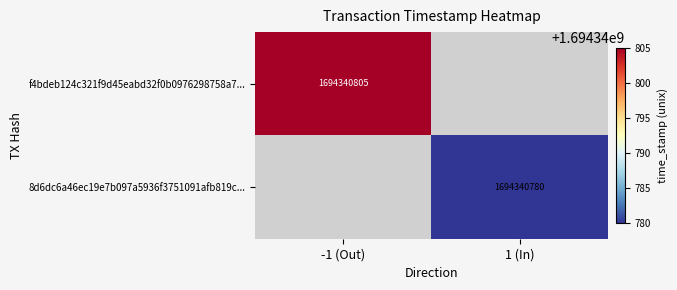

How many series are shown in this chart?

2